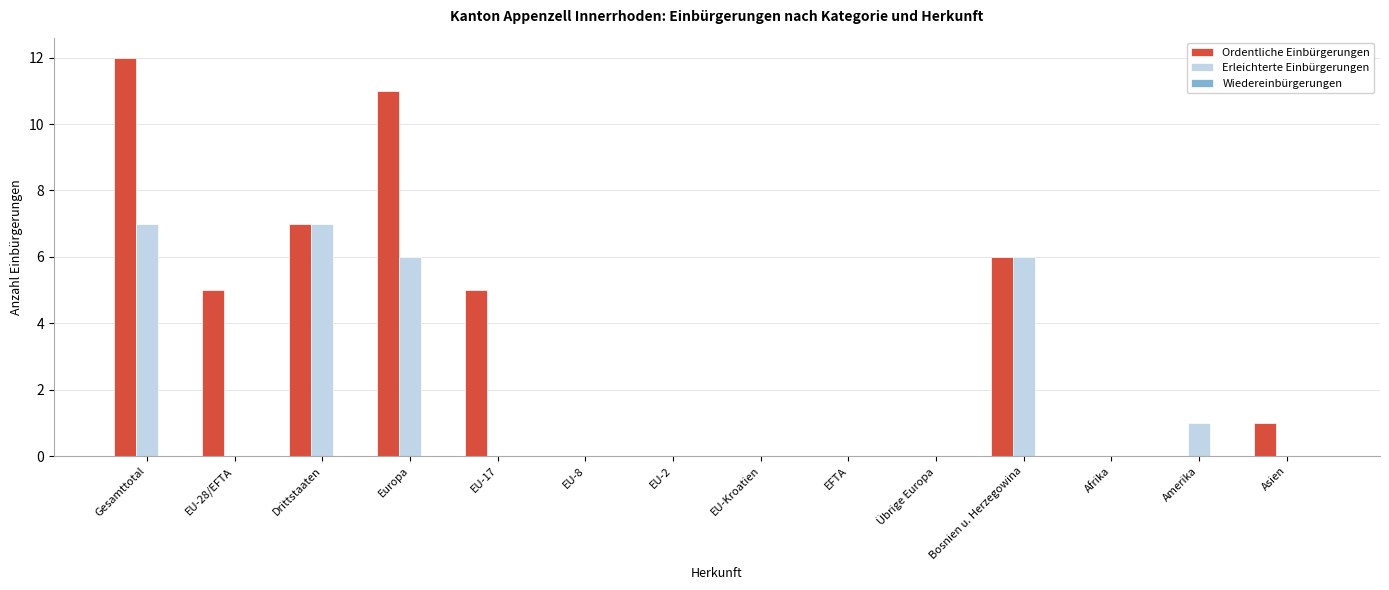

Are the bars horizontal?

No